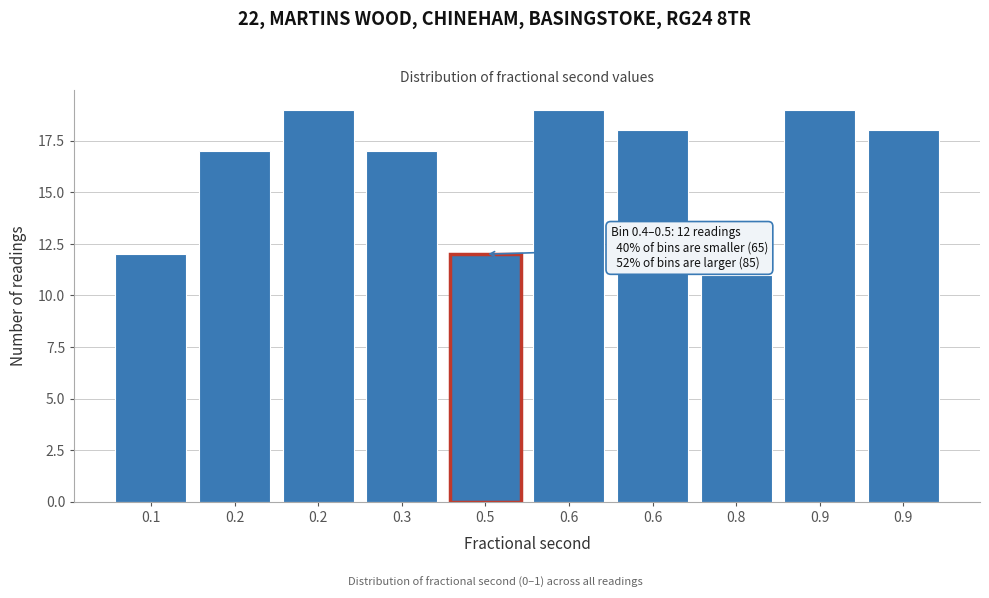

How many bars are there in total?

10